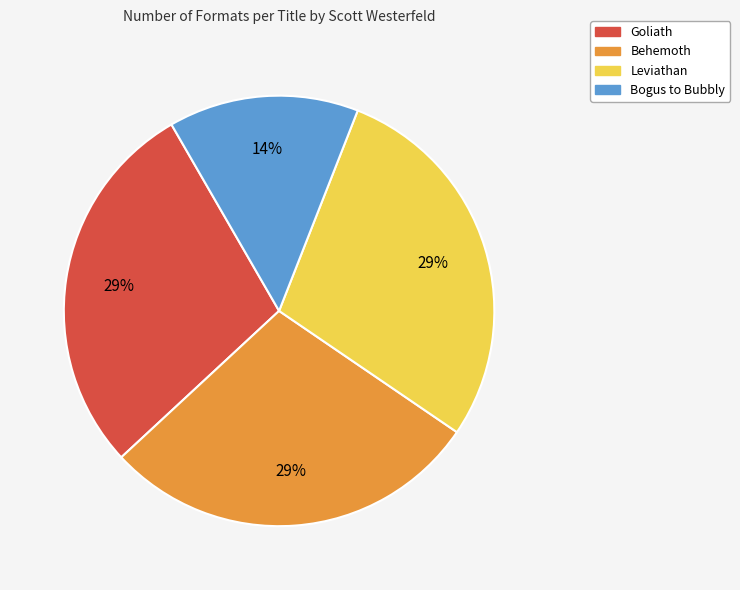

To the nearest percent, what is the average slice percentage?

25%